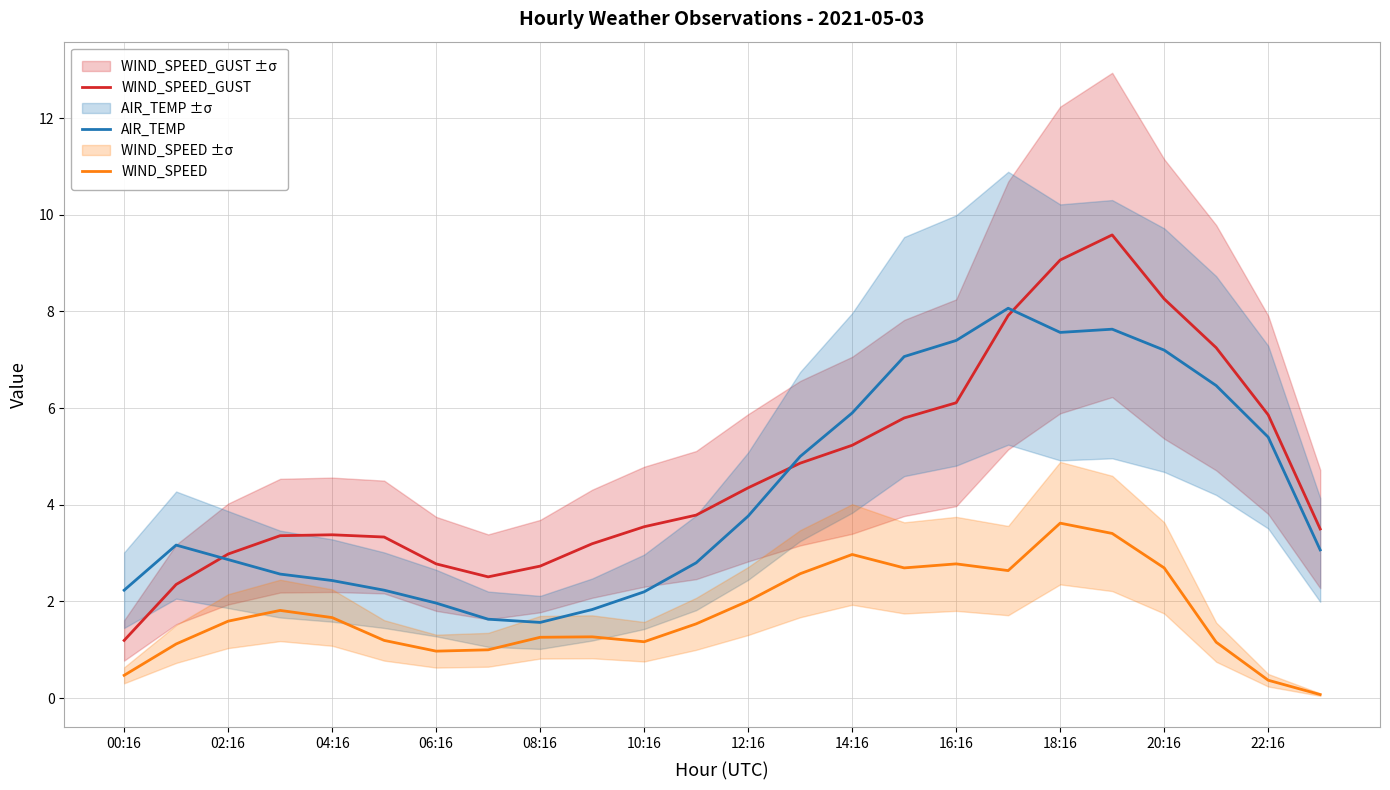

What is the minimum value for AIR_TEMP?

1.6